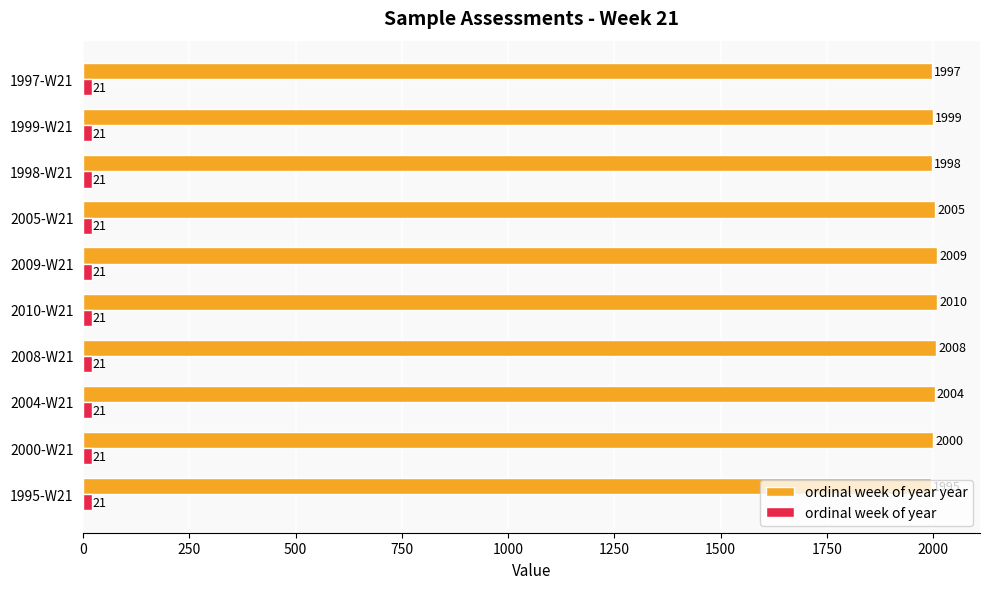

What is the difference between the highest and lowest values at 2000-W21?

1979